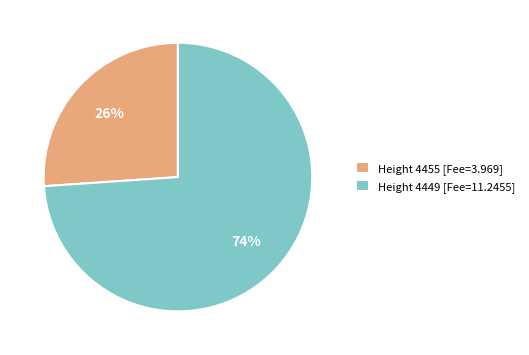

Which slice represents more than half of the pie?

Height 4449 [Fee=11.2455]